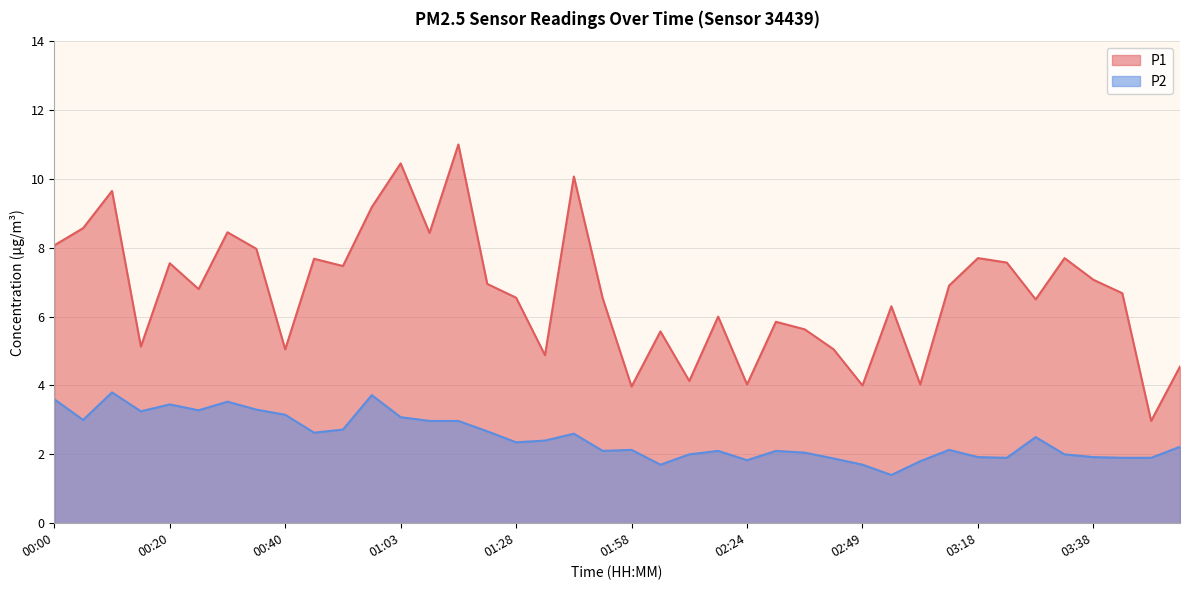

True or false: P2 and P1 intersect in this chart.

False